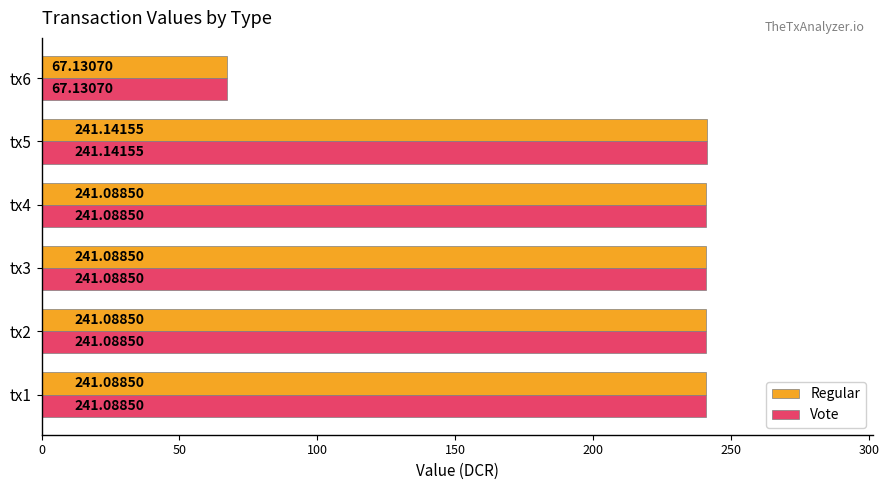

At which category is the sum across all series the highest?

tx5